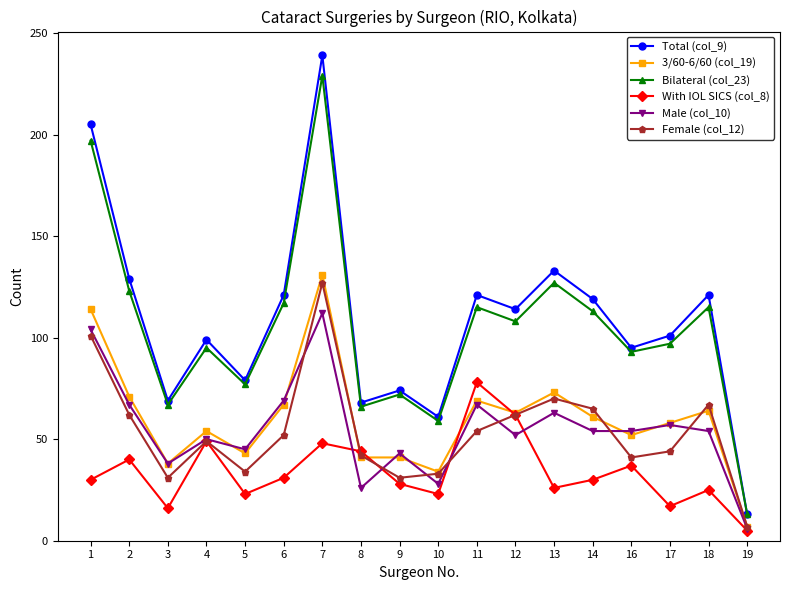

What is the greatest value displayed?

239